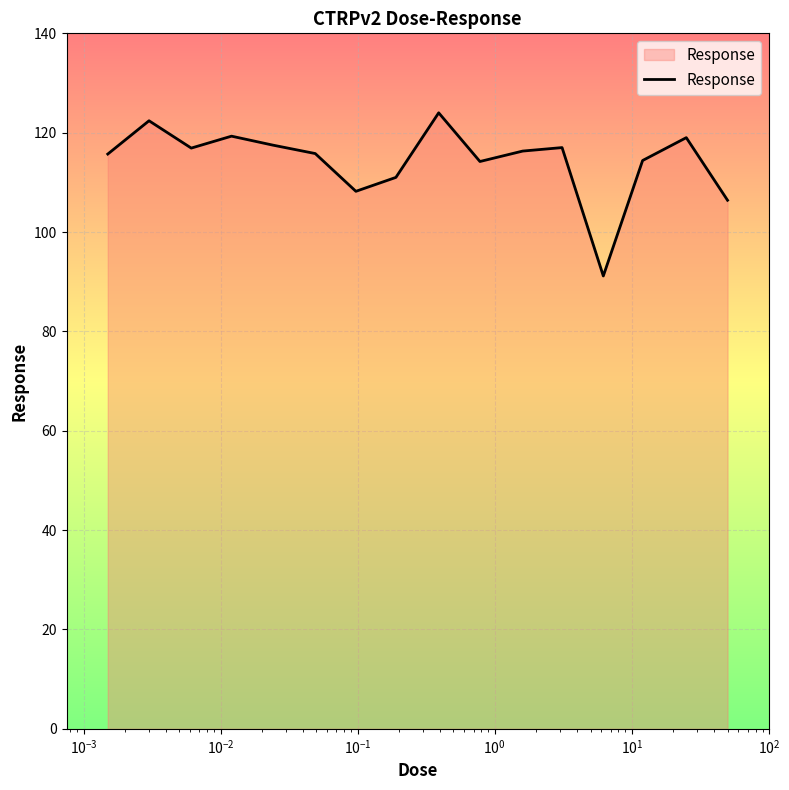

How many interior local peaks (higher than both neighbors) does the data have?

5